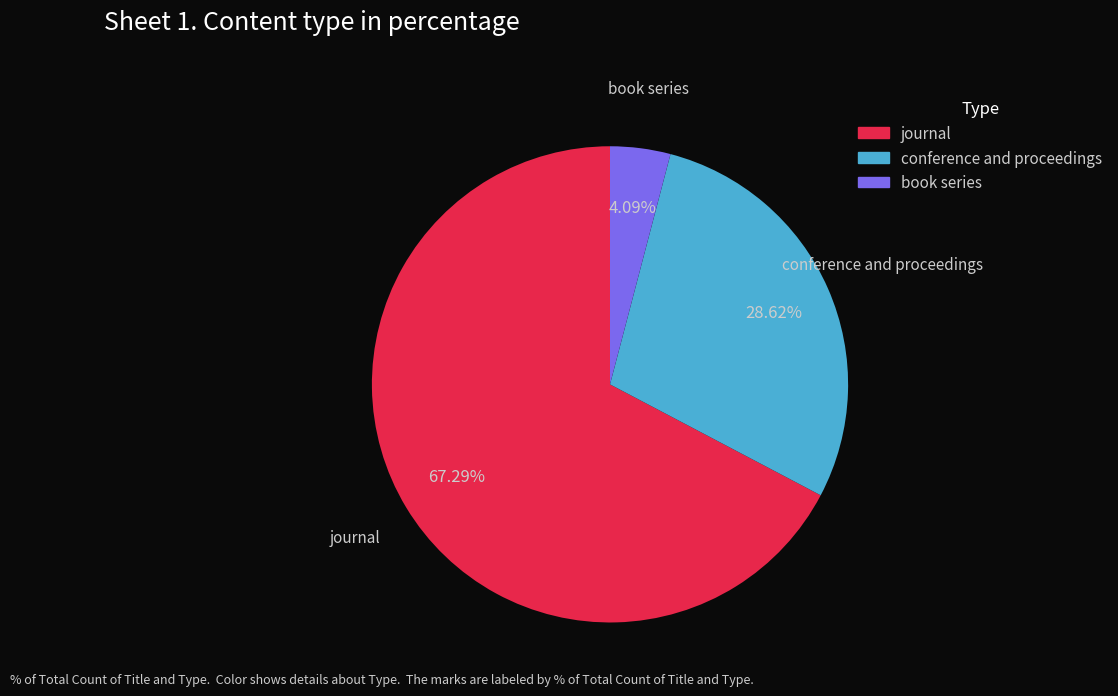

What percentage is NOT represented by book series?

95.9%